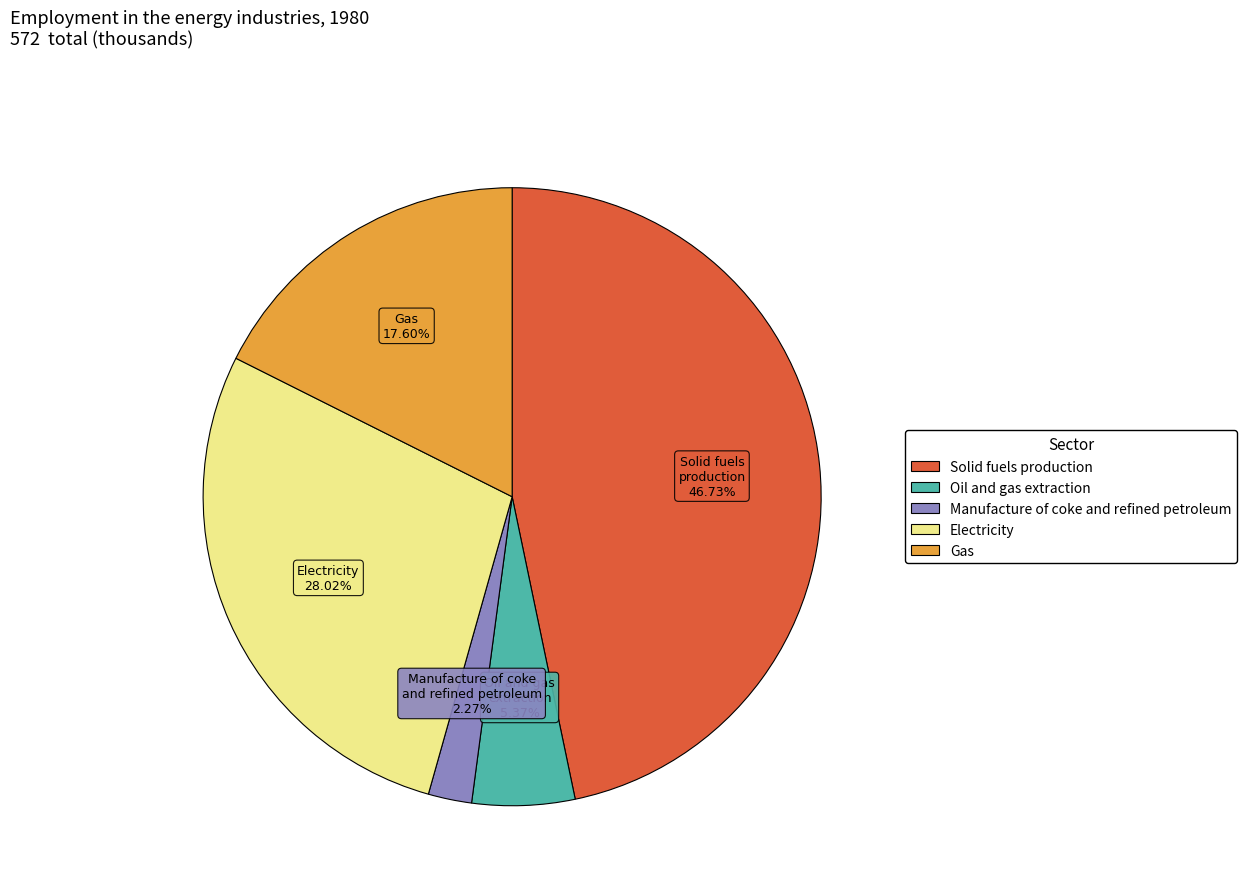

To the nearest percent, what is the combined percentage of Gas and Manufacture of coke and refined petroleum?

20%